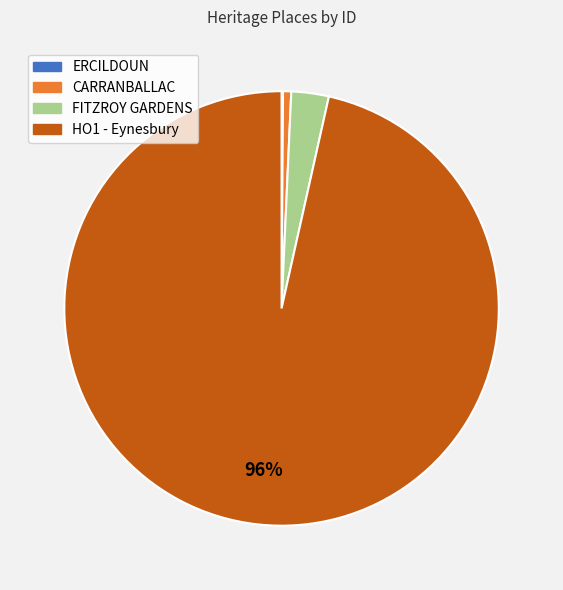

Which slice is the largest?

HO1 - Eynesbury